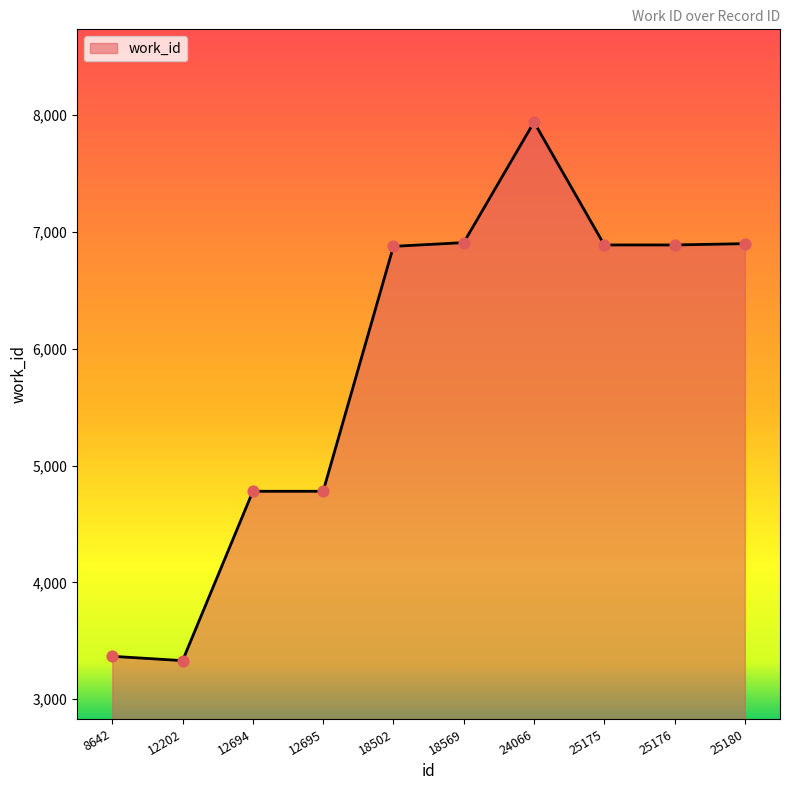

What is the change in value from 8642 to 25175?

+3522